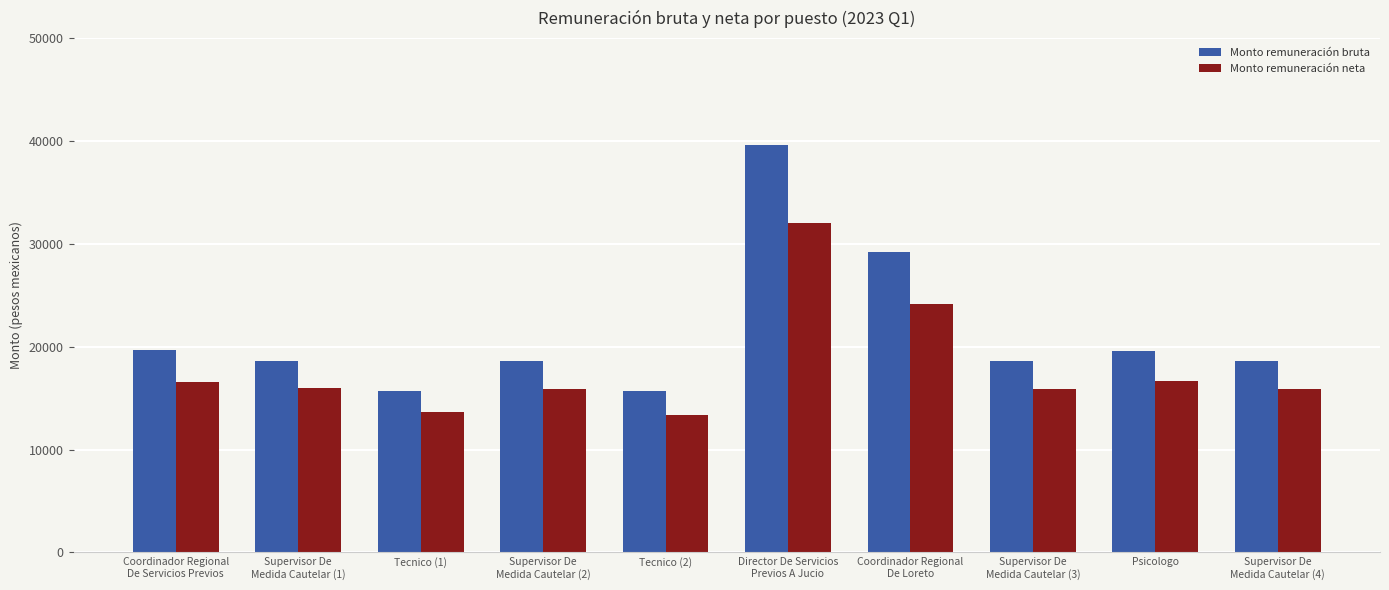

What is the total value across all series at Supervisor De
Medida Cautelar (4)?

34456.0